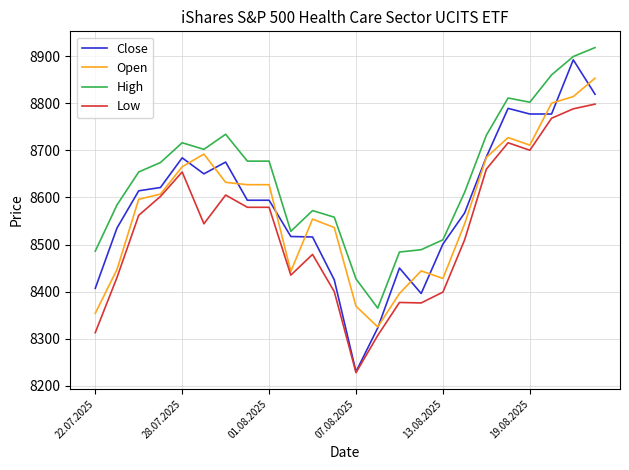

True or false: High and Low intersect in this chart.

False